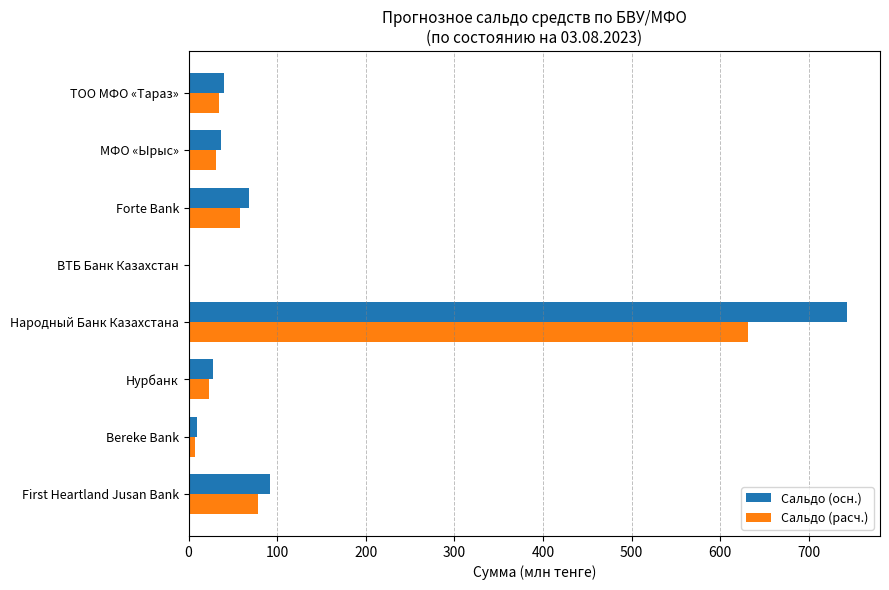

What is the greatest value displayed?

743.1